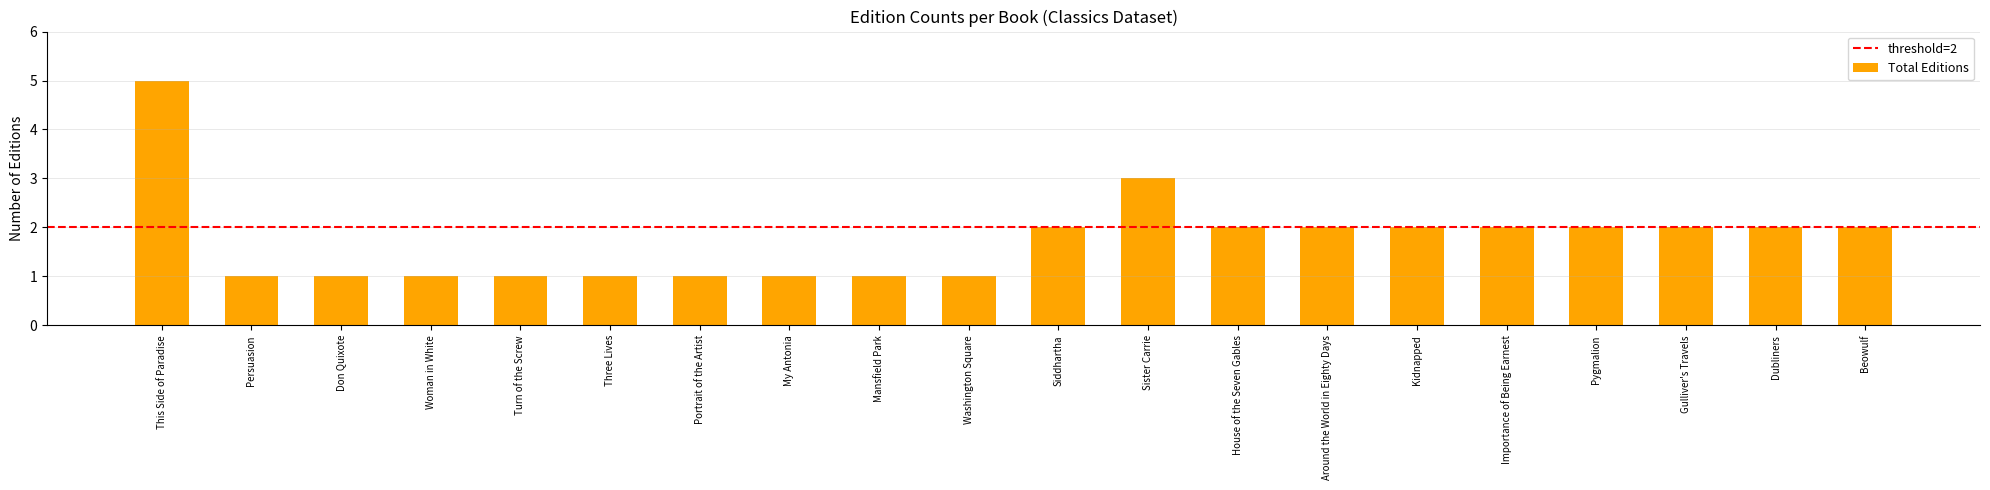

Is it true that the value at Beowulf is 2?

True